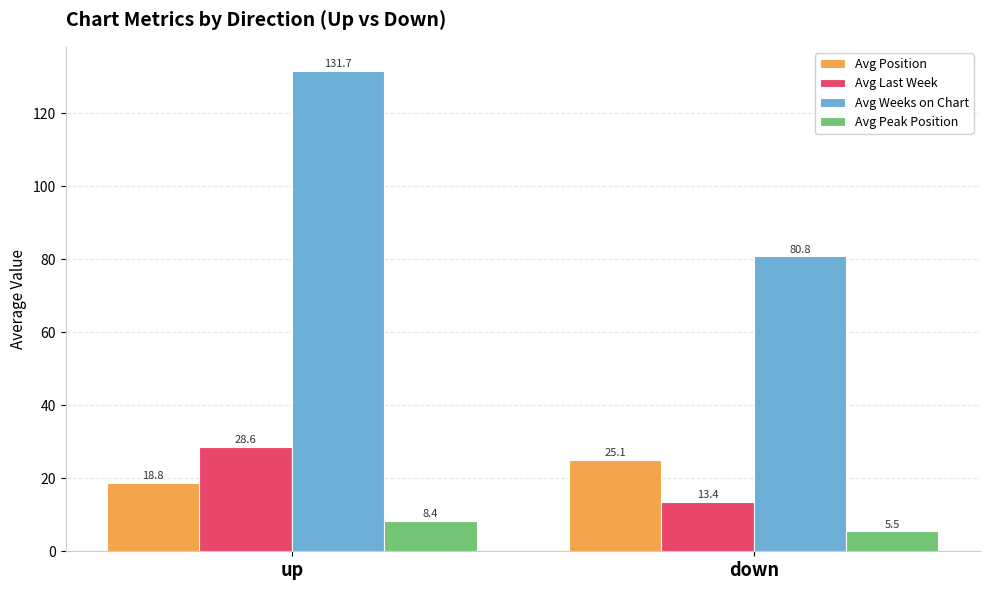

At which label is Avg Peak Position closest to 6?

down